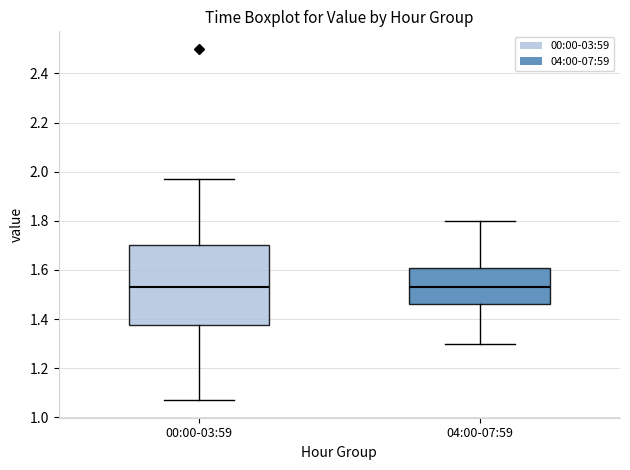

Comparing the boxes themselves (not the whiskers), which one is the tallest?

00:00-03:59